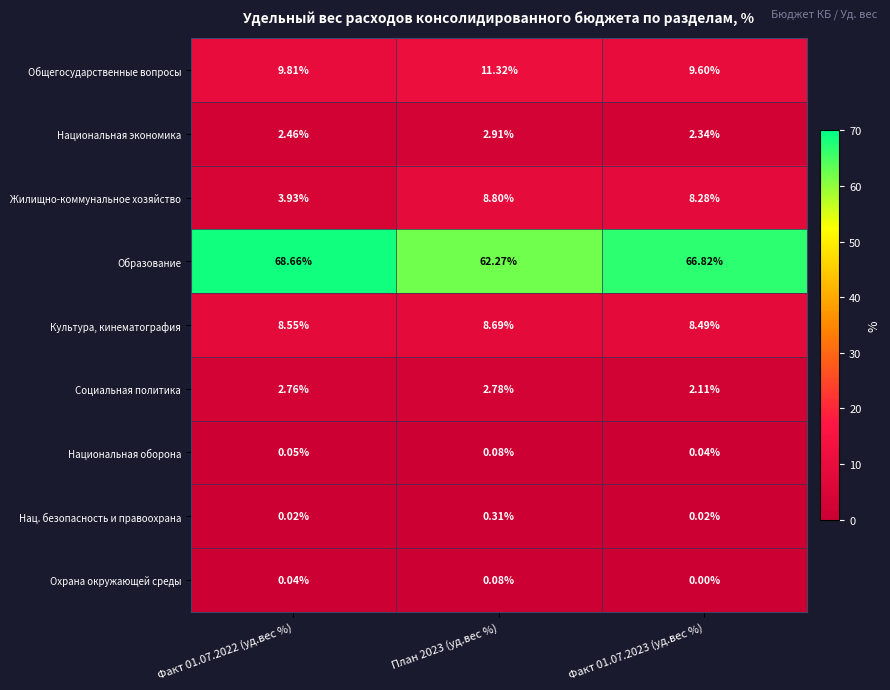

Between Факт 01.07.2022 (уд.вес %) and План 2023 (уд.вес %), which series saw the biggest shift?

Образование